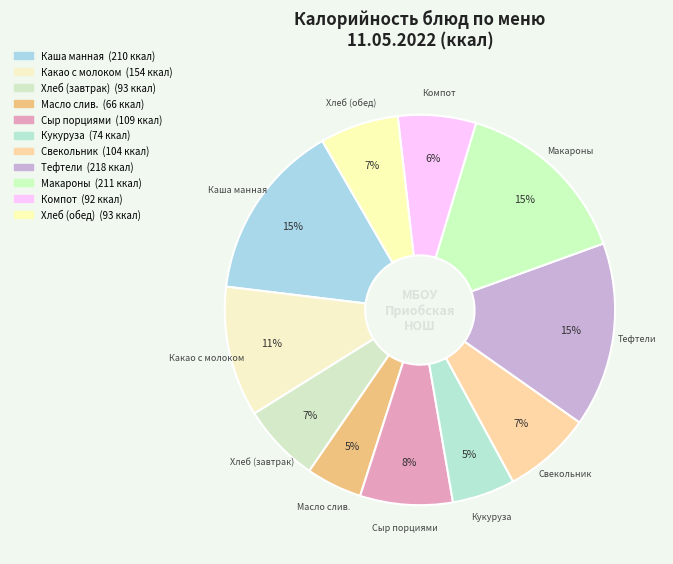

How many slices are in this pie chart?

11